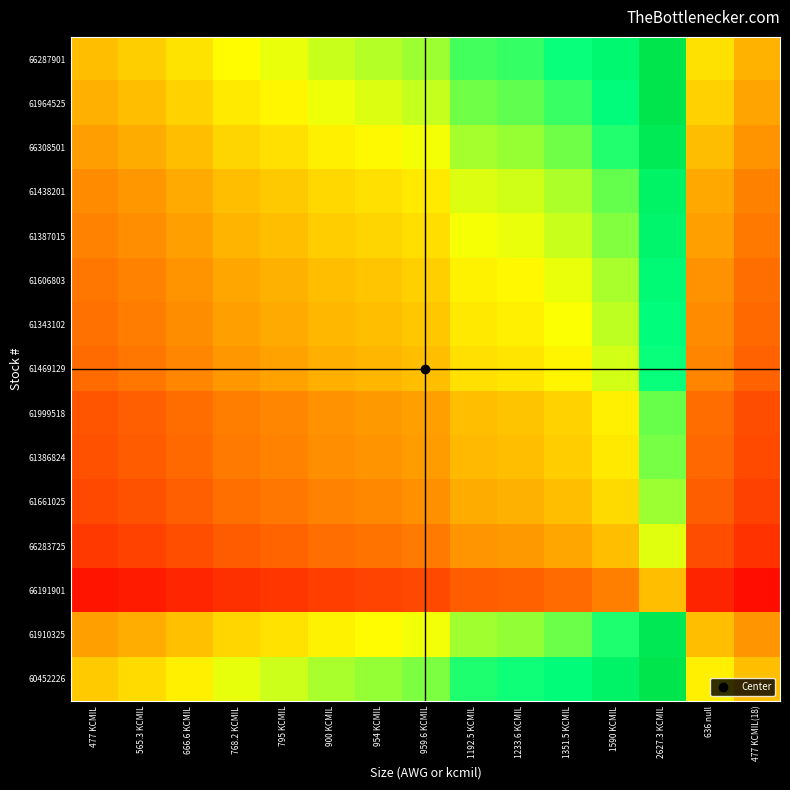

Between 1351.5 KCMIL and 477 KCMIL(18), which series saw the biggest shift?

60452226